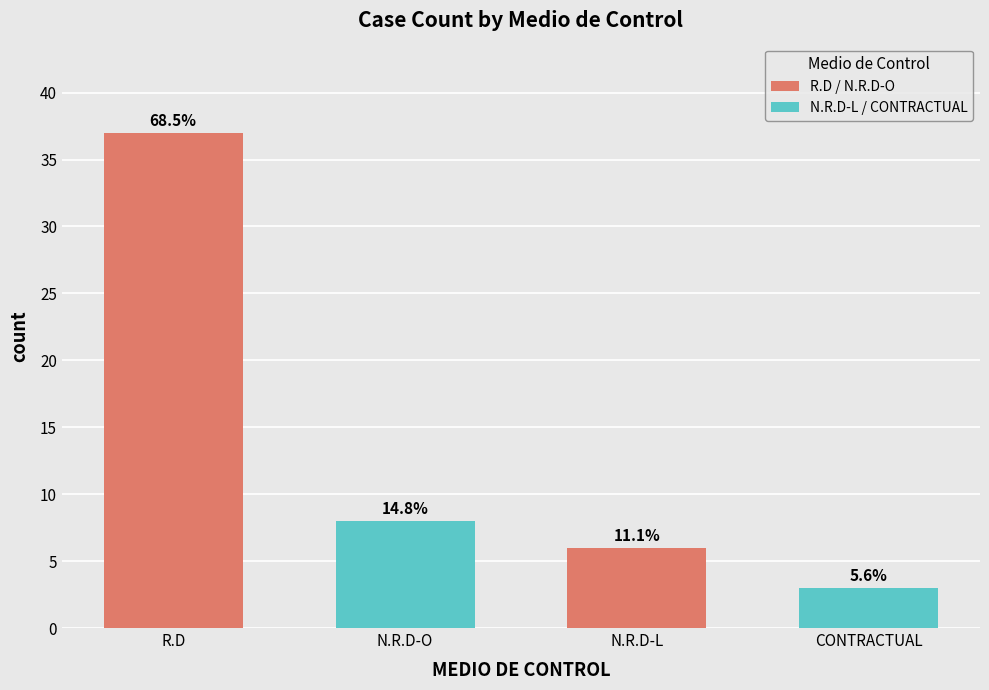

How many bars are there in total?

4